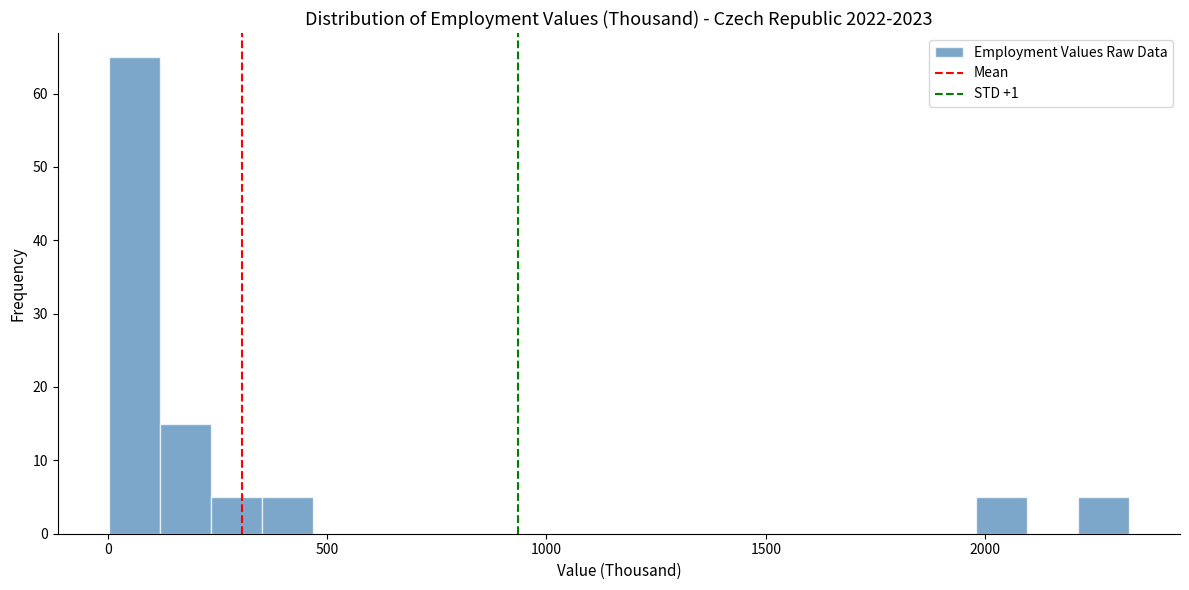

Around what value on the x-axis is the tallest bar? Give the approximate position of its centre, as read against the axis.

50